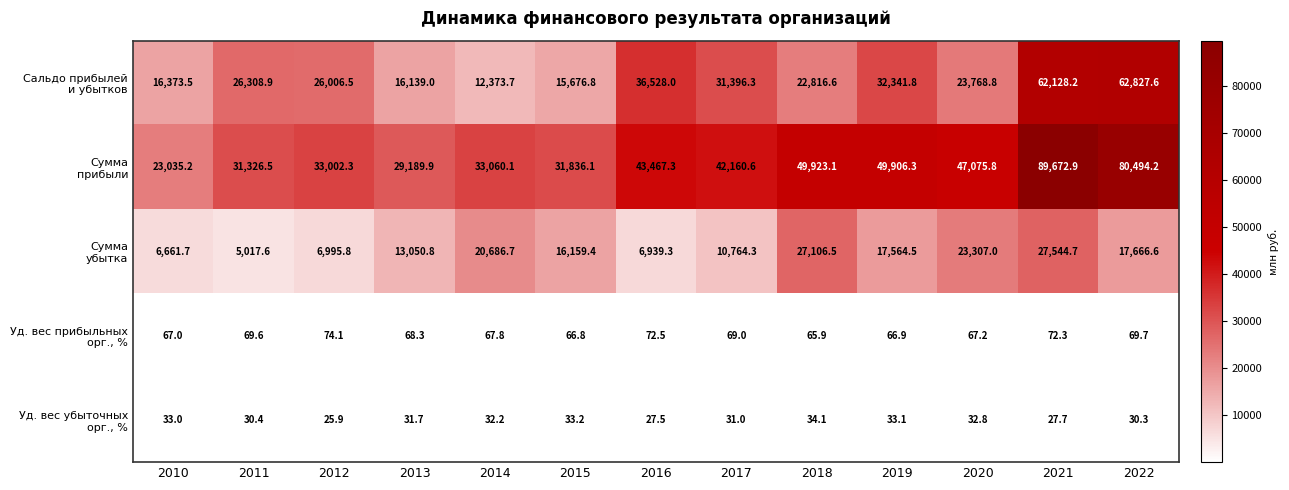

What is the total value across all series at 2022?

161088.4